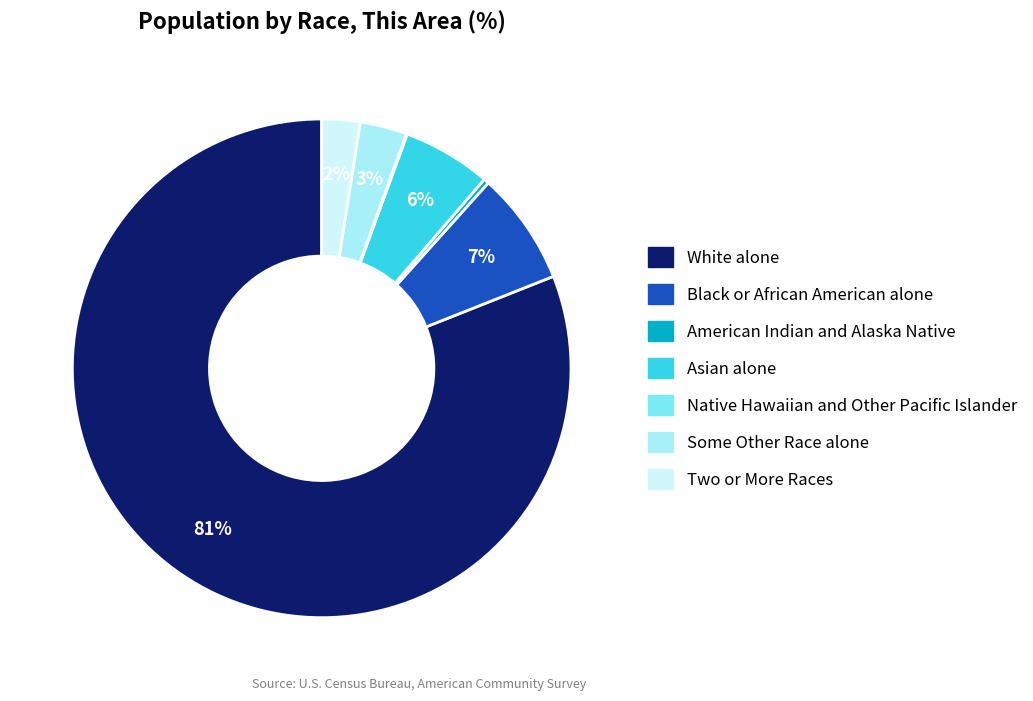

True or false: Black or African American alone accounts for 7% of the total.

True